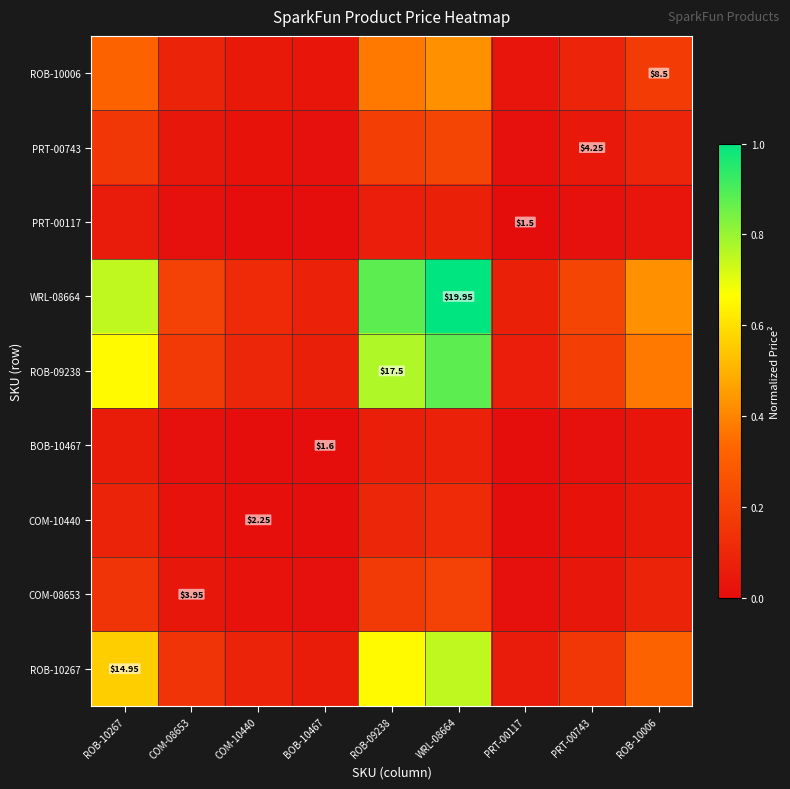

At which category does the chart reach its peak across all series?

WRL-08664